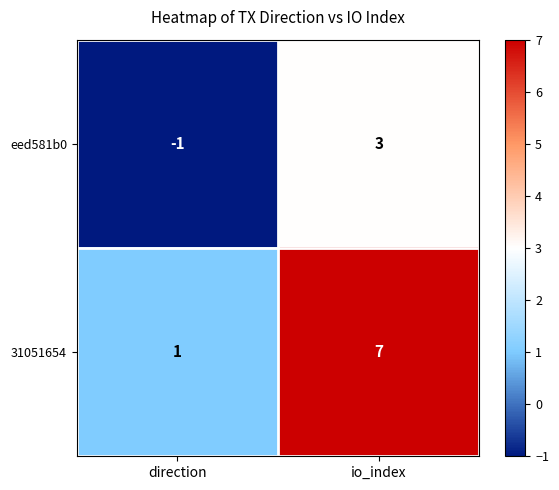

What is the approximate value of 31051654 at io_index?

7